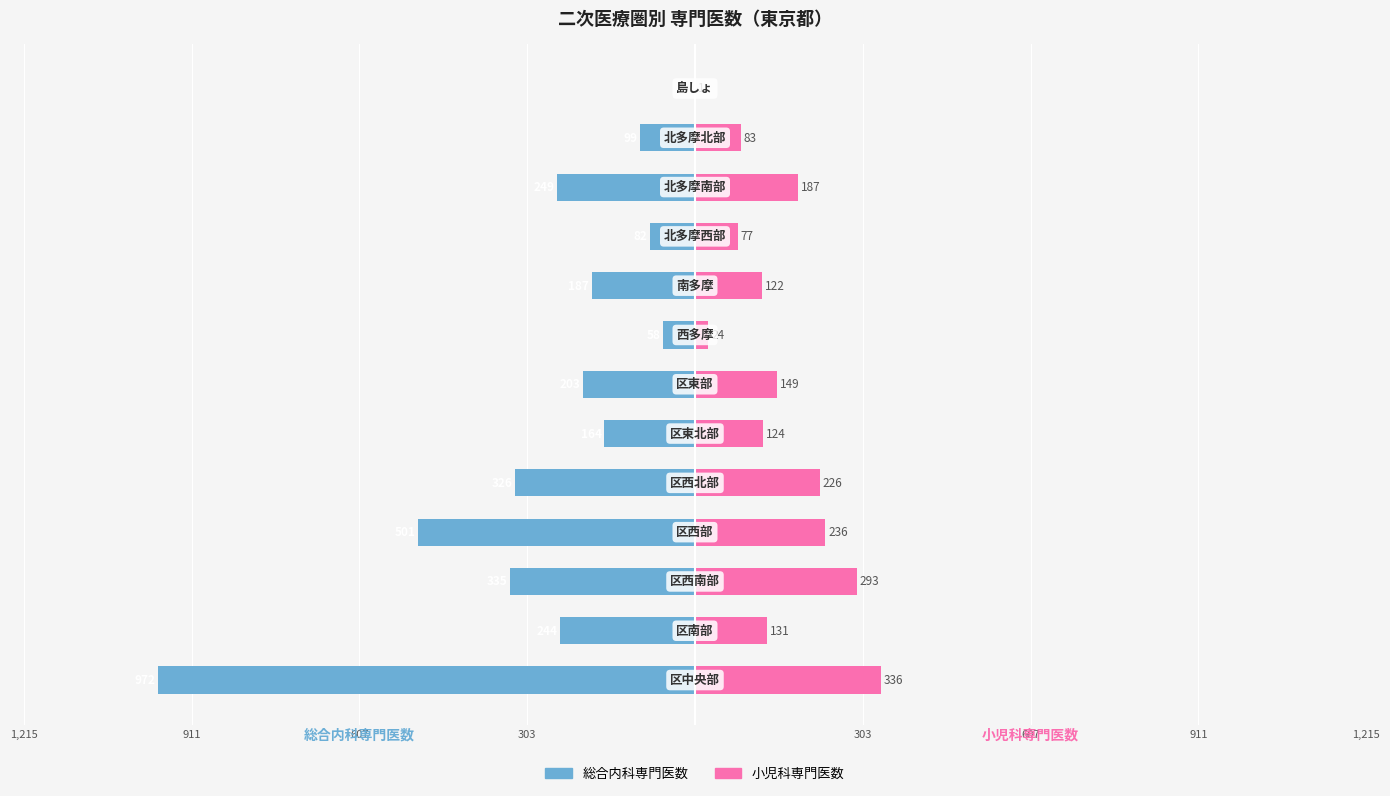

What is the value of the 総合内科専門医数 bar at the 1st from the left?

-972